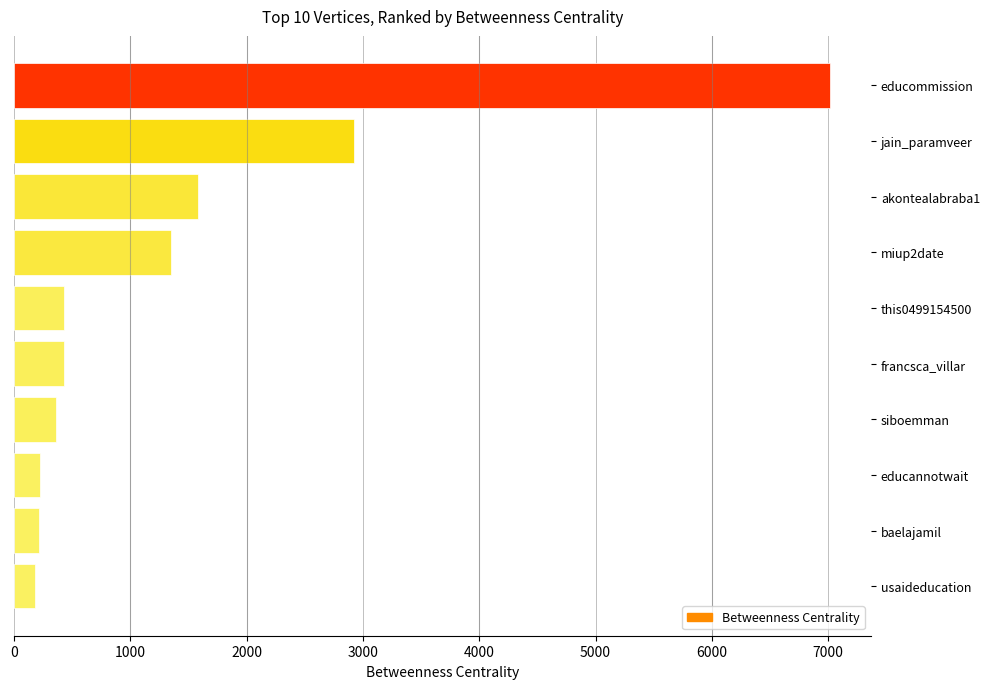

How many bars are there in total?

10